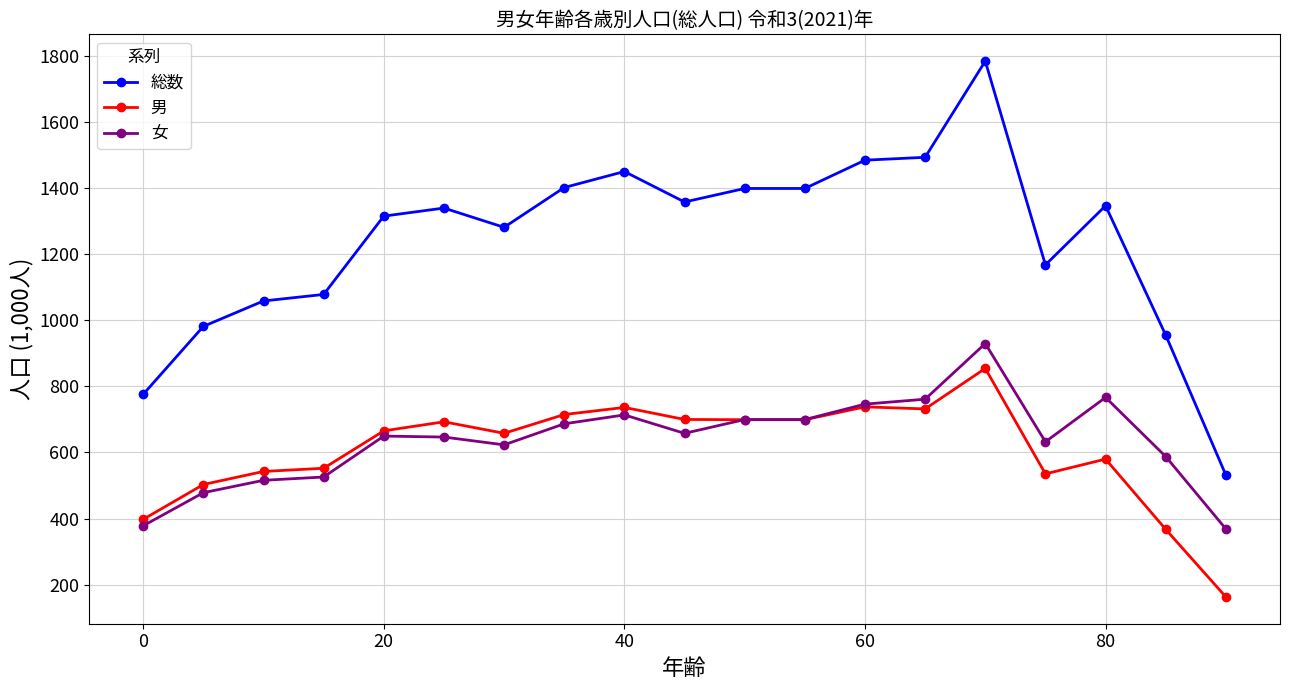

What is the difference between the maximum and minimum values in the 男 series?

691.2